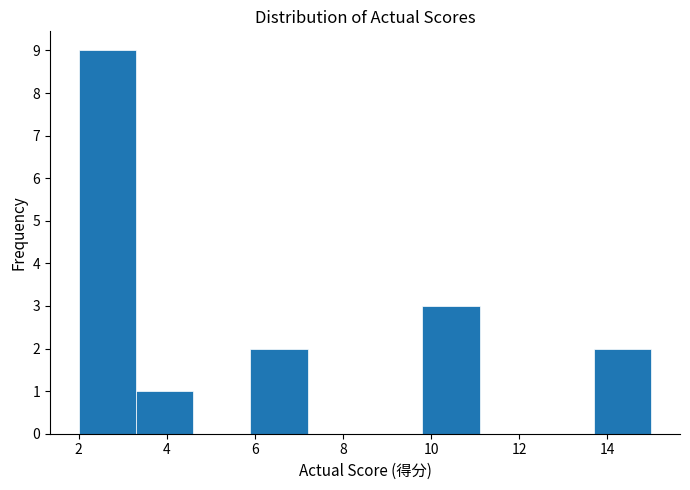

Reading left to right, list every bar in this chart as the range it spans on the x-axis followed by its height. Neither the bar edges nor the heights are printed on the chart, so give them approximately, as read against the axes.

2.0 to 3.3: 9
3.3 to 4.6: 1
4.6 to 5.9: 0
5.9 to 7.2: 2
7.2 to 8.5: 0
8.5 to 9.8: 0
9.8 to 11.1: 3
11.1 to 12.4: 0
12.4 to 13.7: 0
13.7 to 15.0: 2